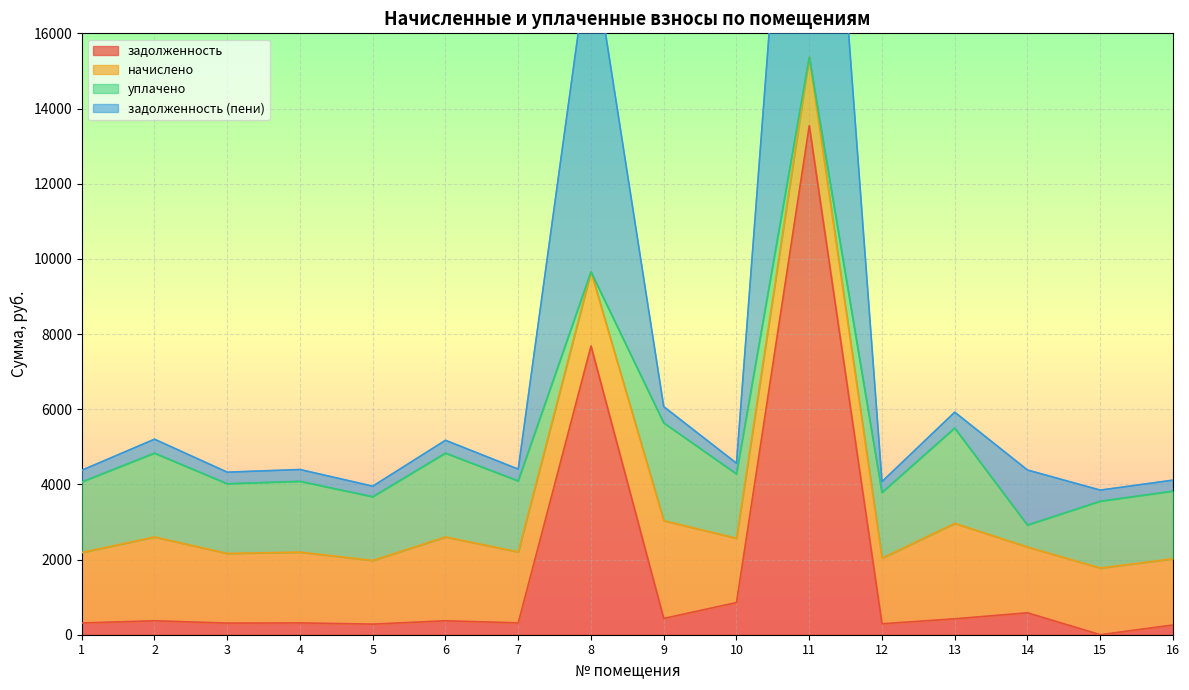

Is the value of задолженность (пени) at 7 greater than the value of задолженность at 5?

Yes